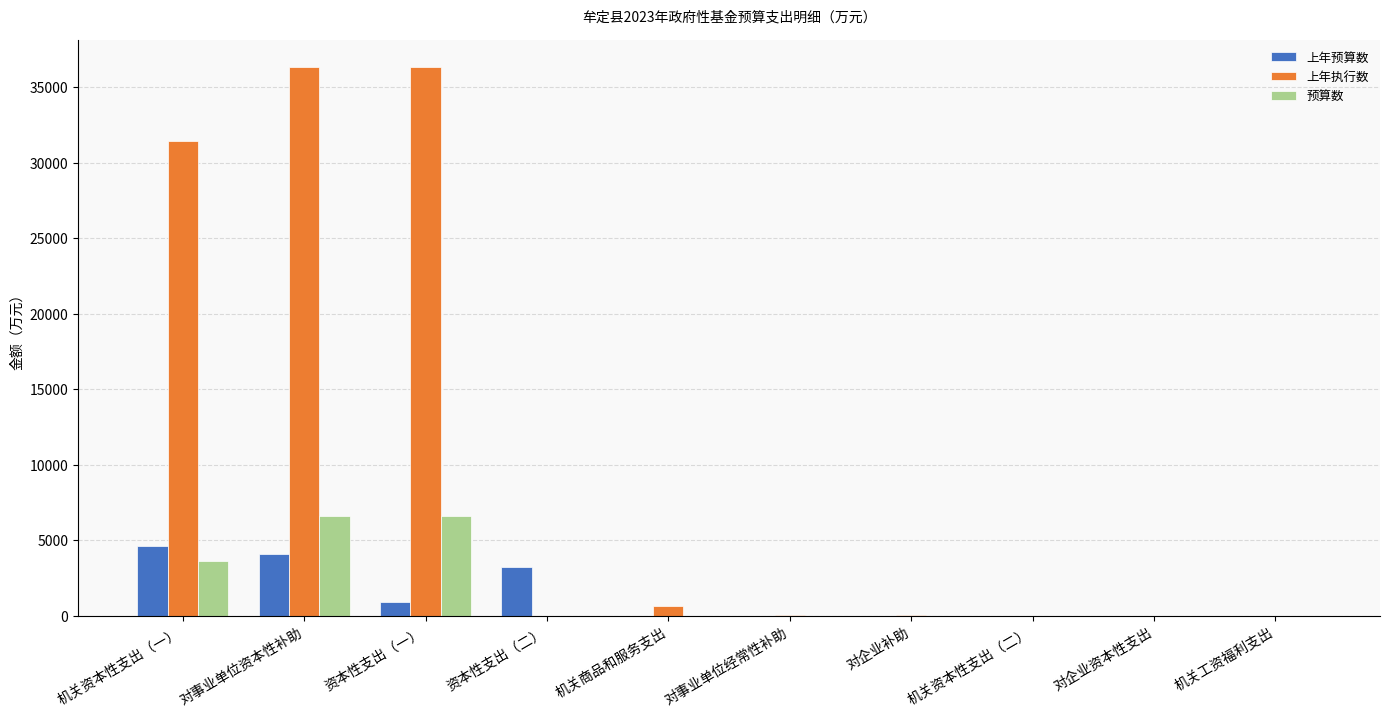

Is it true that 上年执行数 equals 0.0 at 机关资本性支出（二）?

True